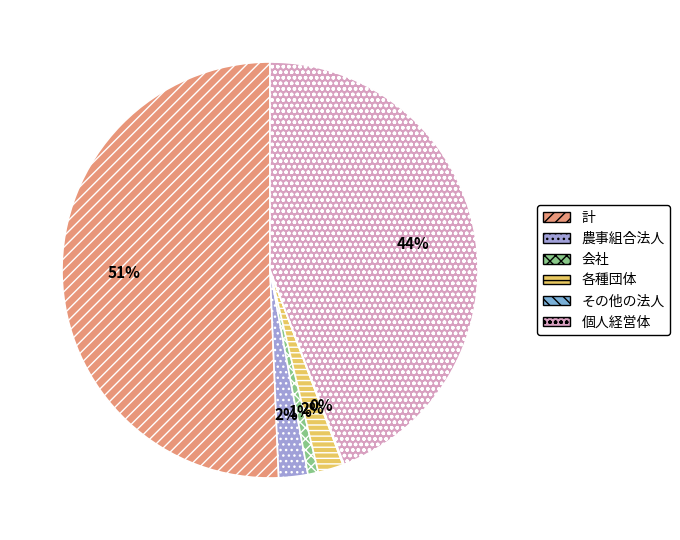

To the nearest percent, what percentage of the pie is 農事組合法人?

2%